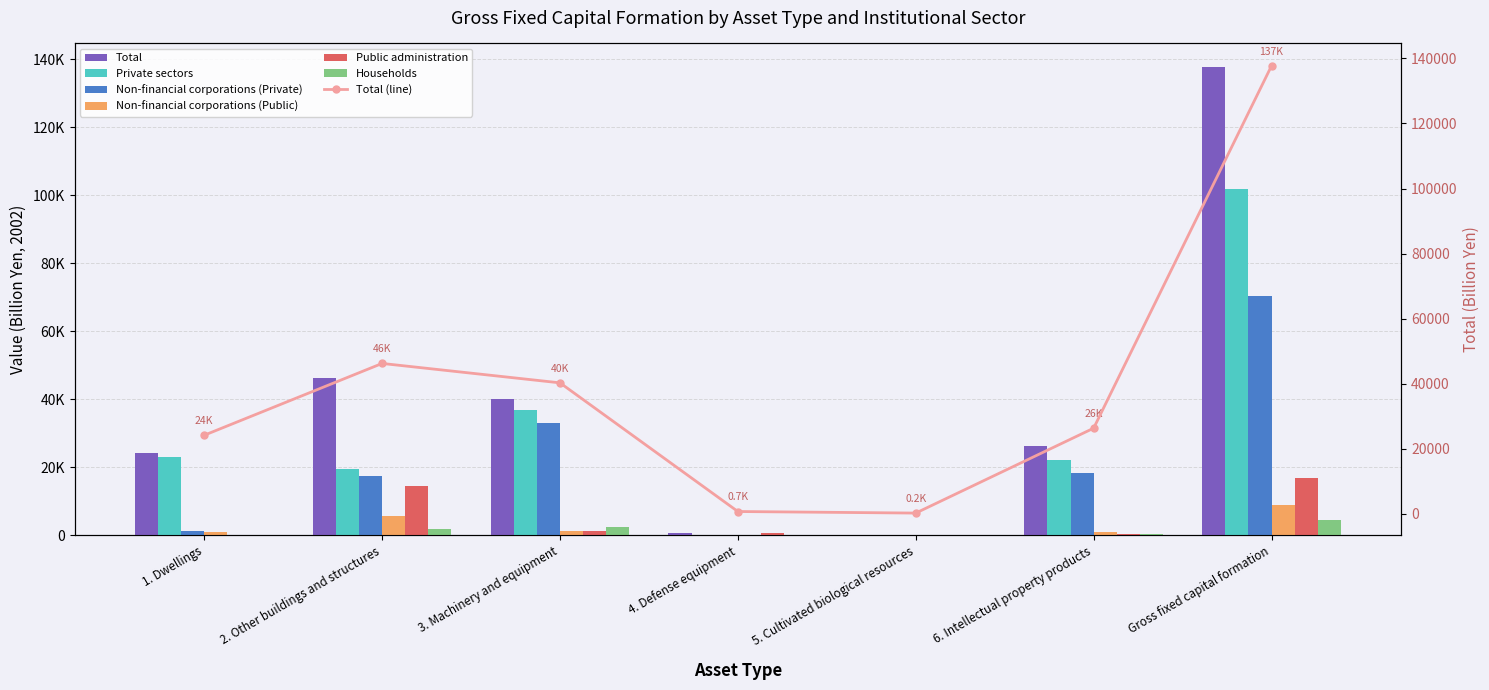

How many categories are shown in the chart?

7